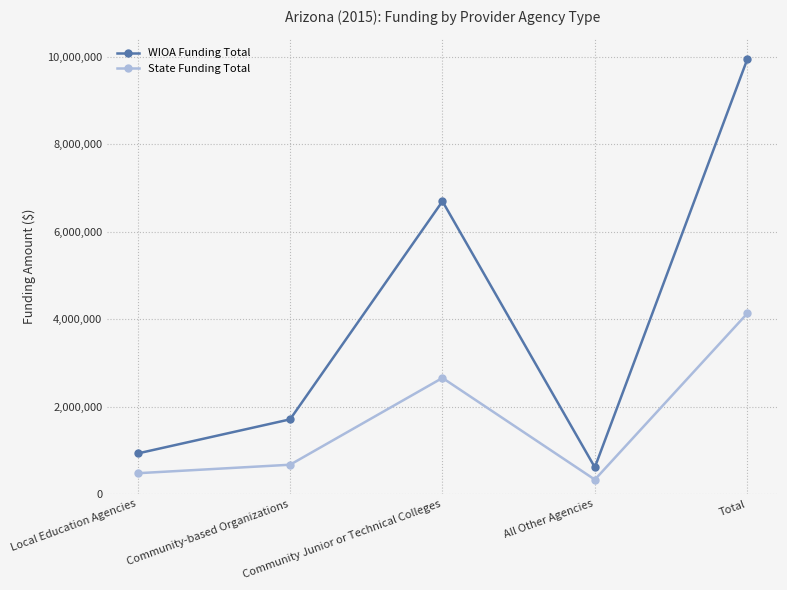

Reading left to right, list all the values displayed in this chart.

WIOA Funding Total: Local Education Agencies=927730	Community-based Organizations=1707848	Community Junior or Technical Colleges=6696601	All Other Agencies=610386	Total=9942565
State Funding Total: Local Education Agencies=475472	Community-based Organizations=669848	Community Junior or Technical Colleges=2655509	All Other Agencies=328971	Total=4129800